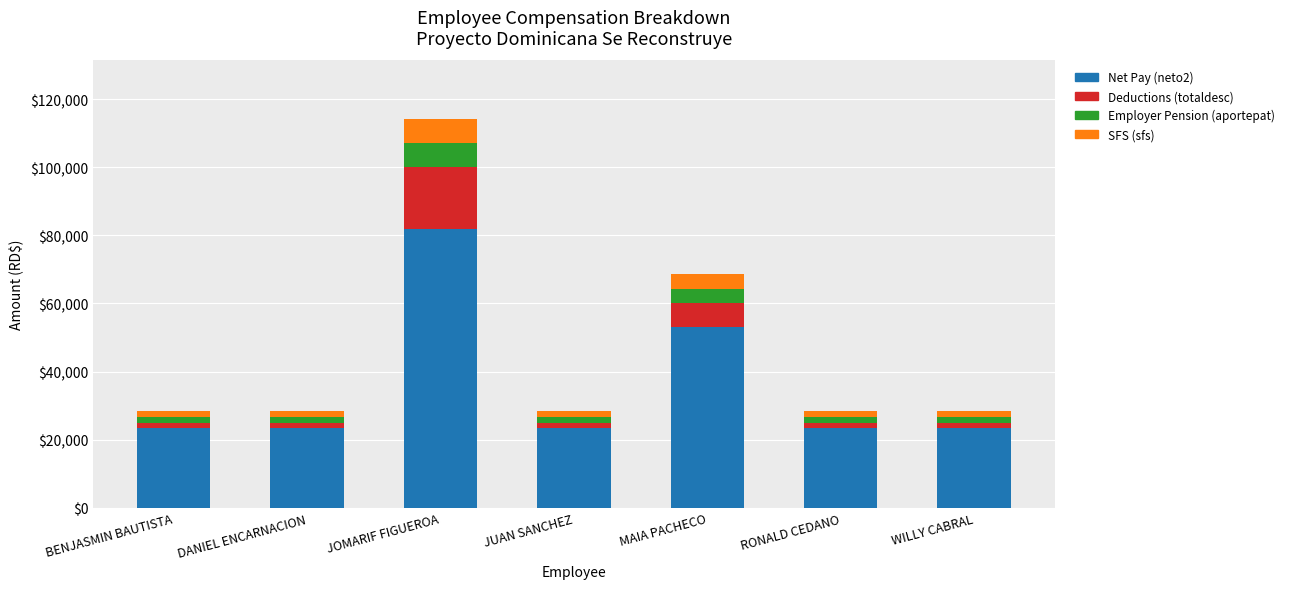

What is the highest value of the Net Pay (neto2) series?

81959.6